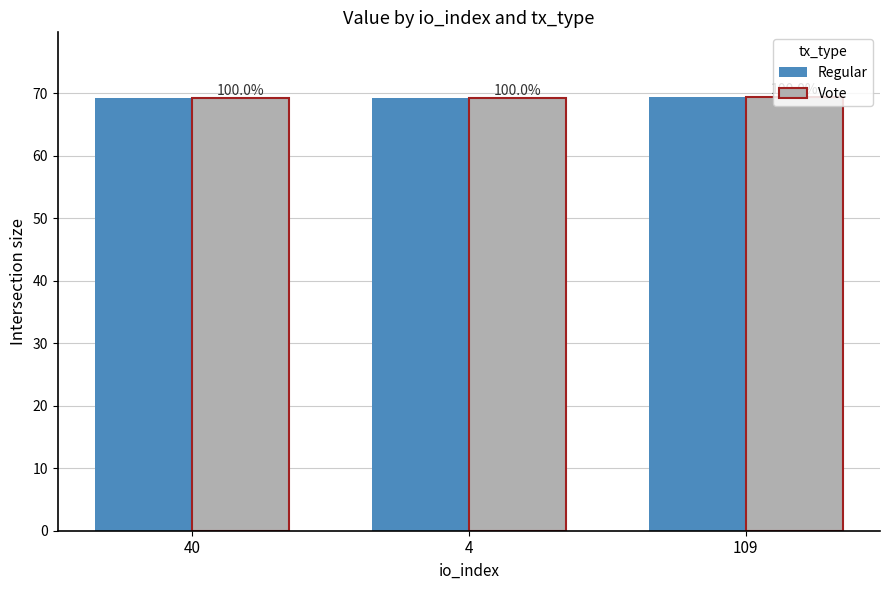

Does the chart contain stacked bars?

No